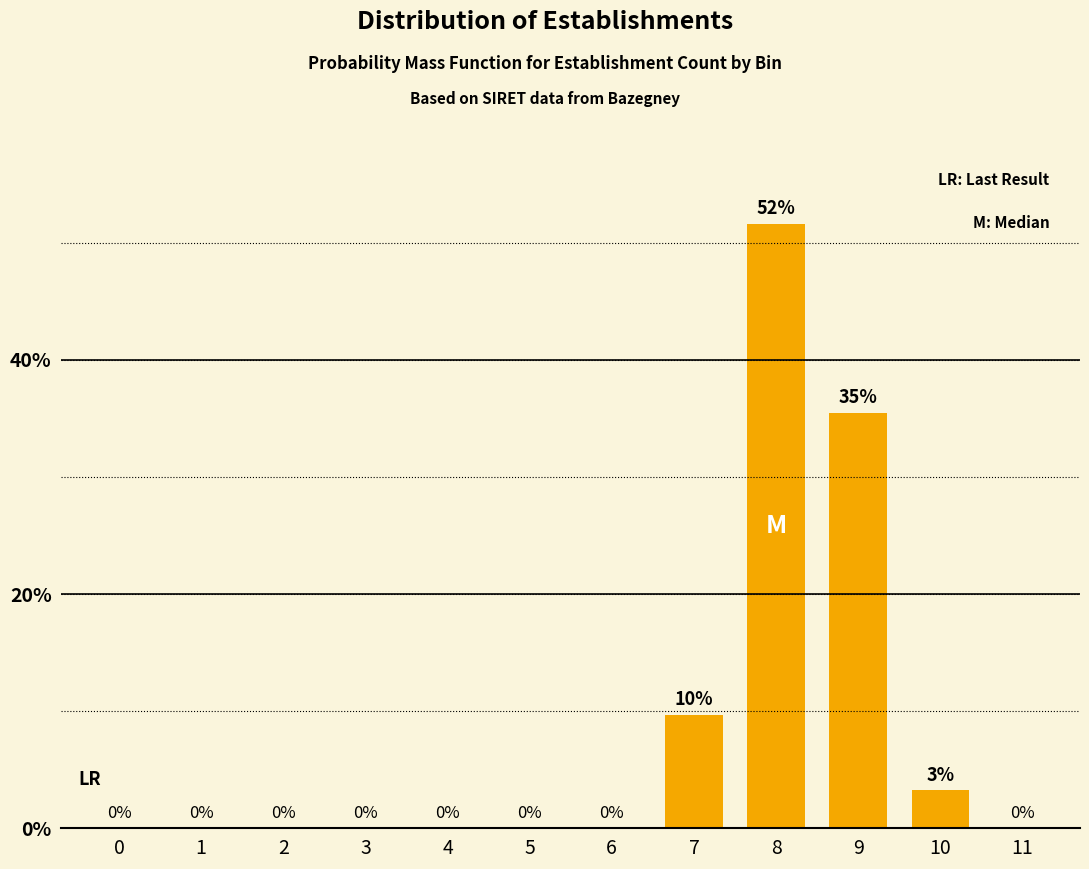

What is the greatest value displayed?

51.6